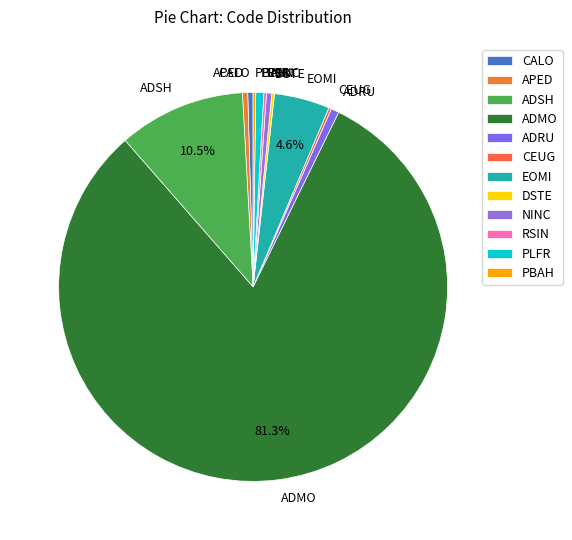

To the nearest percent, what is the difference between the largest and smallest slice percentages?

81%